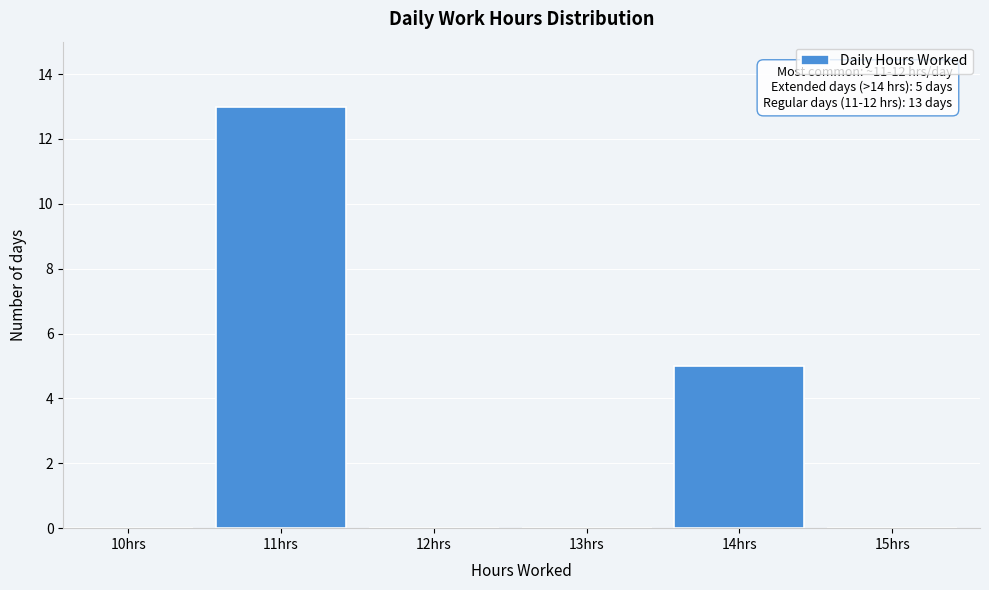

Reading left to right, transcribe all the data shown in this chart.

10hrs=0	11hrs=13	12hrs=0	13hrs=0	14hrs=5	15hrs=0